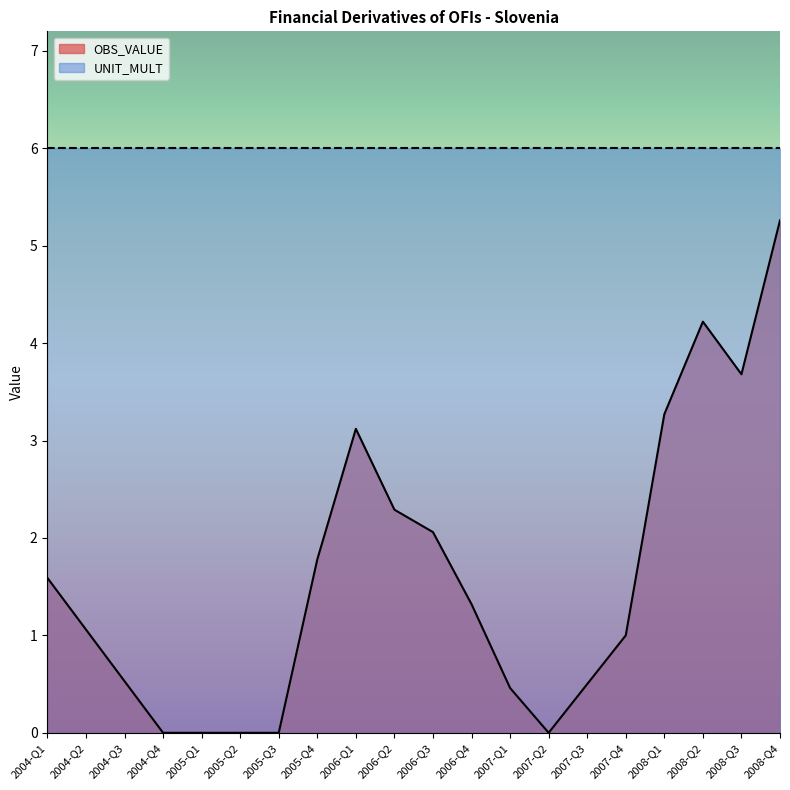

Rank the categories by value from highest to lowest.

2008-Q4, 2008-Q2, 2008-Q3, 2008-Q1, 2006-Q1, 2006-Q2, 2006-Q3, 2005-Q4, 2004-Q1, 2006-Q4, 2004-Q2, 2007-Q4, 2004-Q3, 2007-Q3, 2007-Q1, 2004-Q4, 2005-Q1, 2005-Q2, 2005-Q3, 2007-Q2